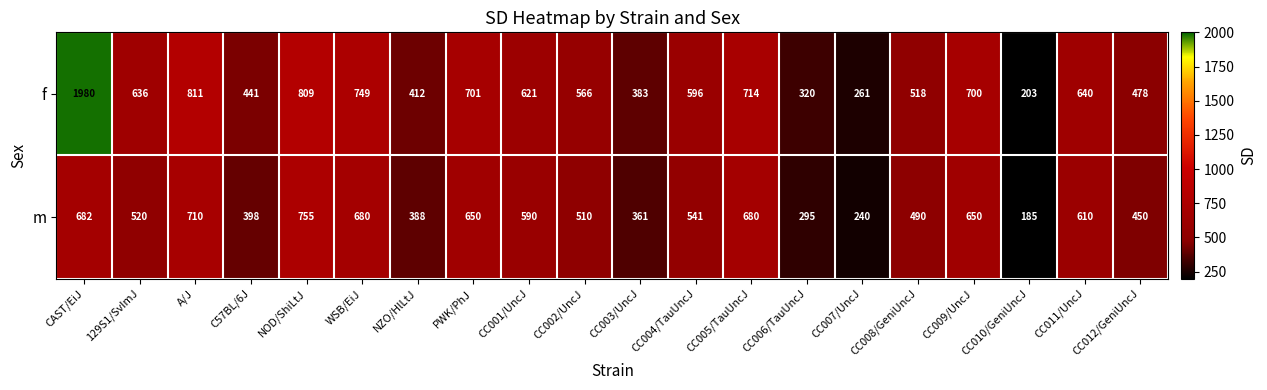

Is it true that m equals 520 at 129S1/SvImJ?

True